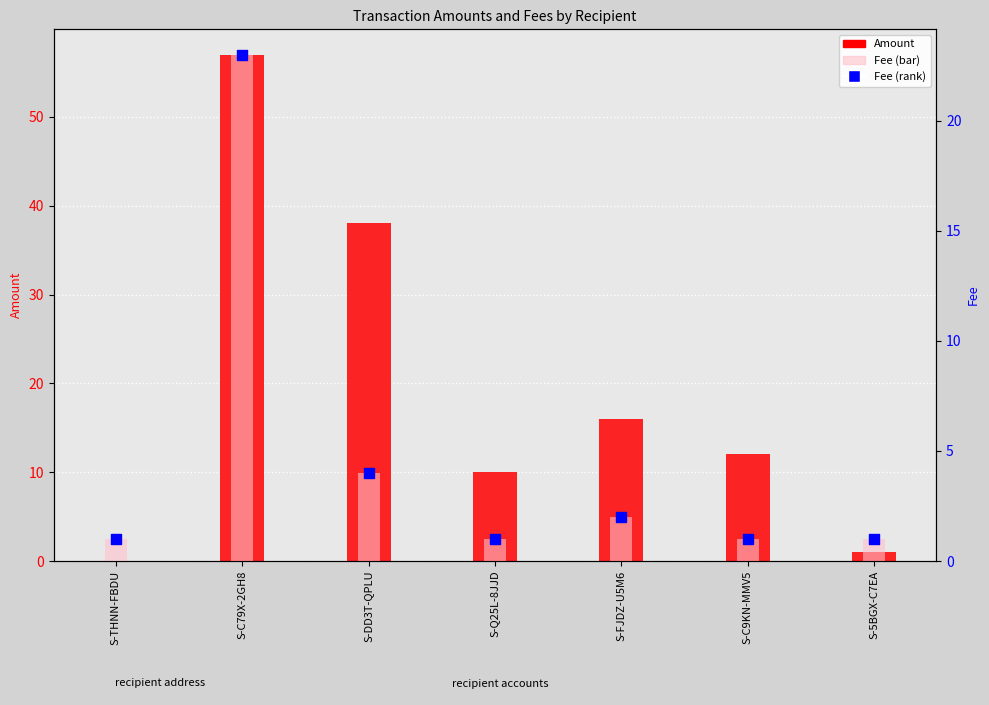

Which series reaches the maximum Y coordinate?

Amount